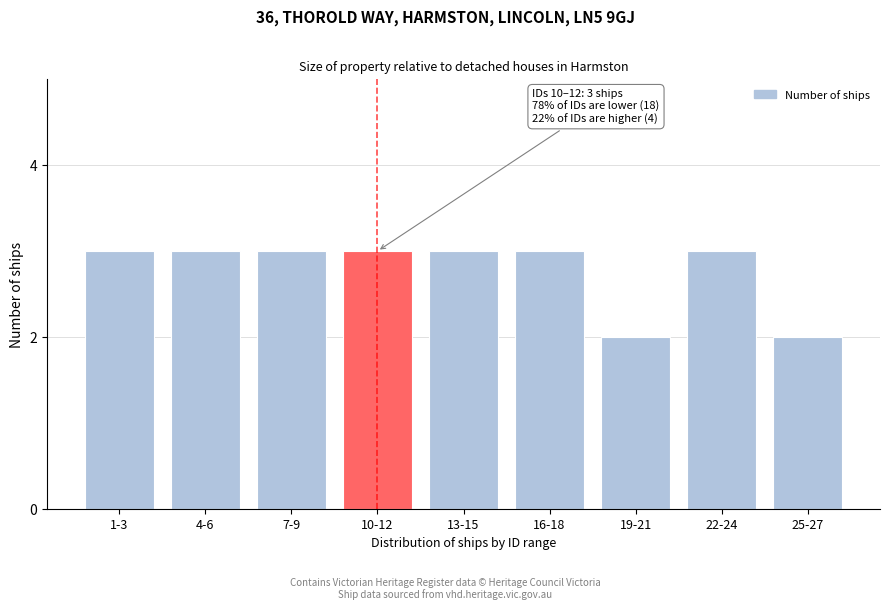

Reading left to right, what are all the values shown in this chart?

3	3	3	3	3	3	2	3	2